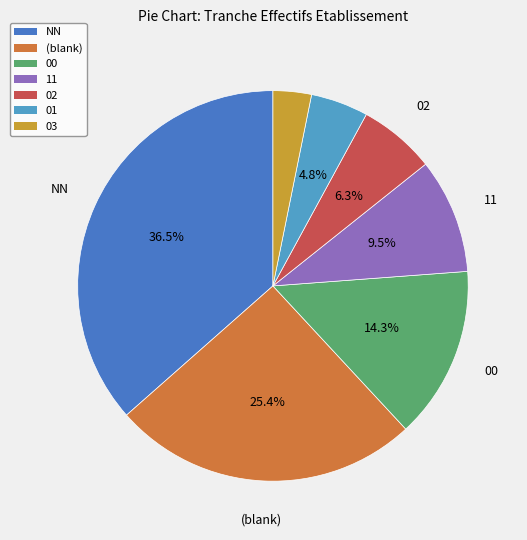

Count the number of slices in the pie.

7